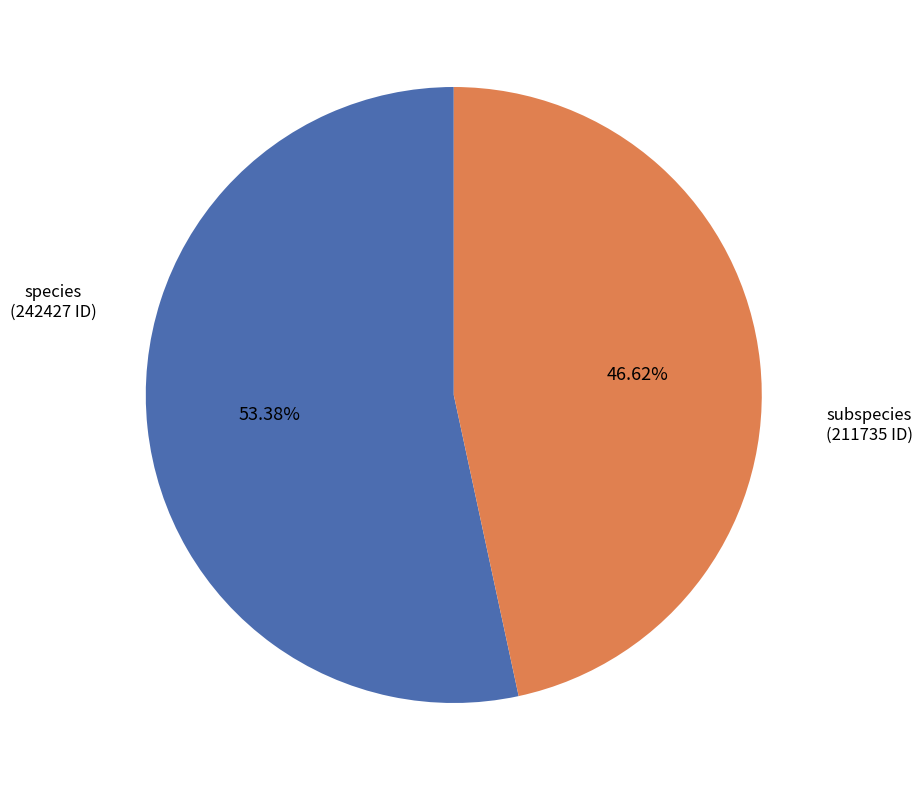

Is there a majority slice in this chart?

Yes